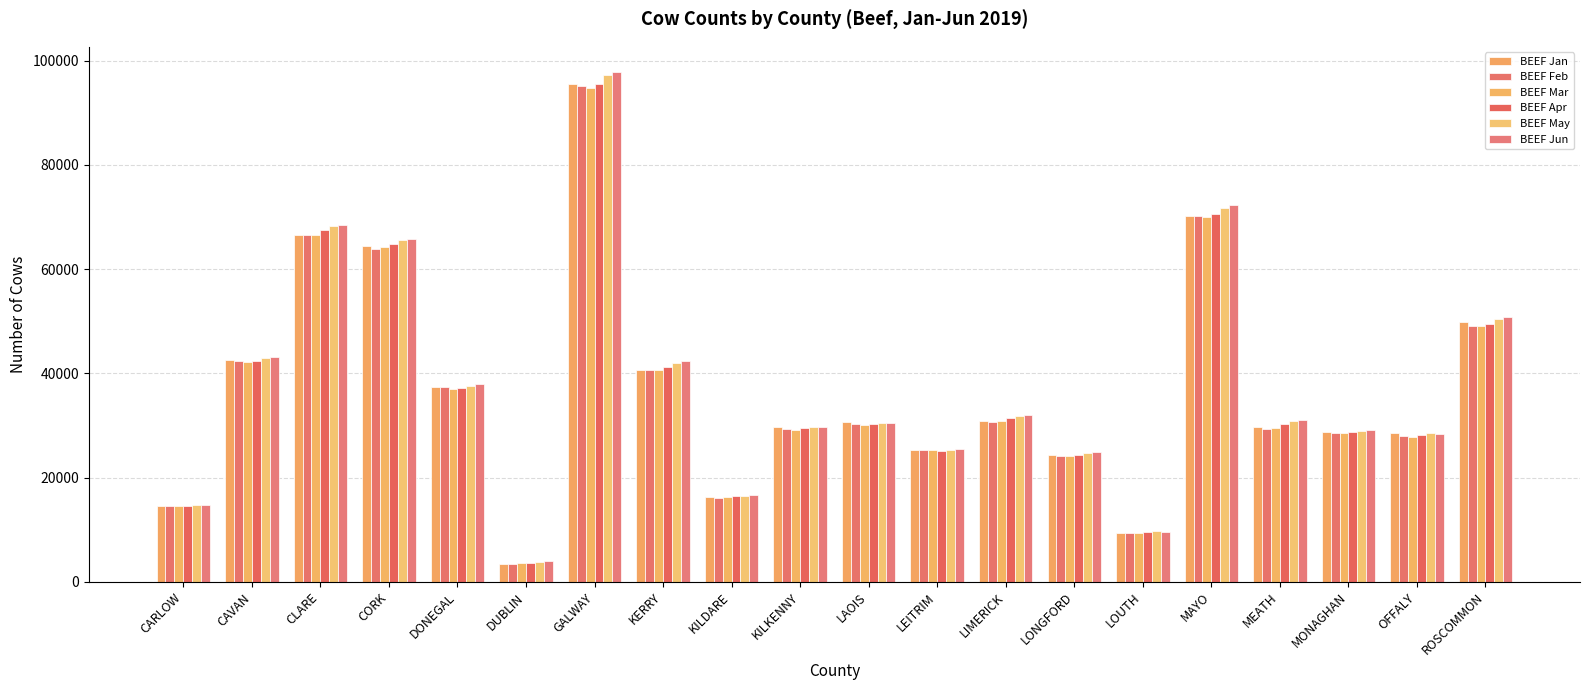

How many bars are there in total?

120